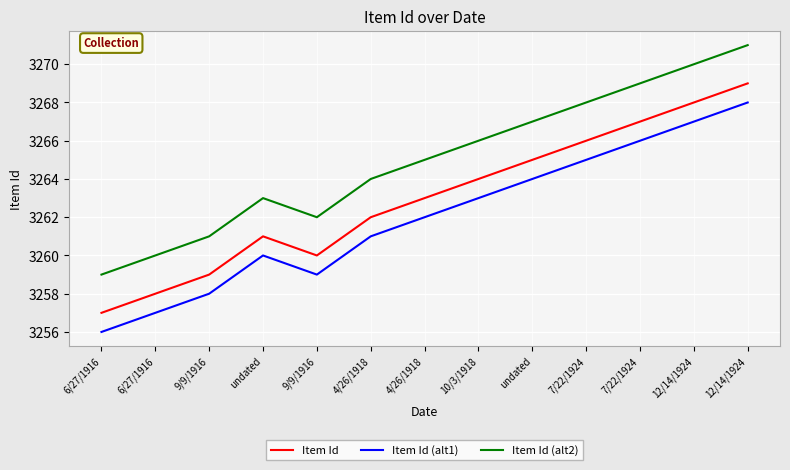

The value of Item Id at 9/9/1916 is 3260. True or false?

True